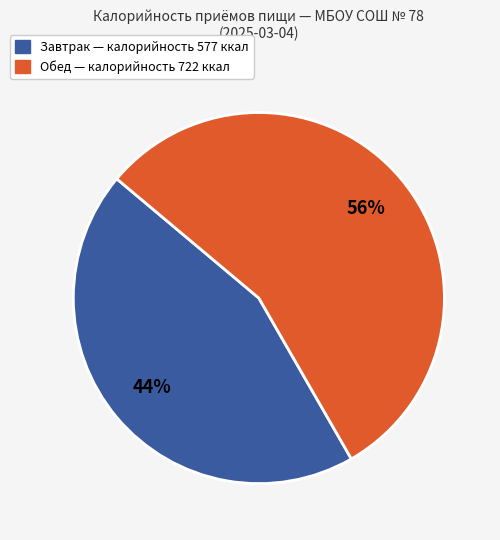

Is there any slice that represents more than half of the pie?

Yes